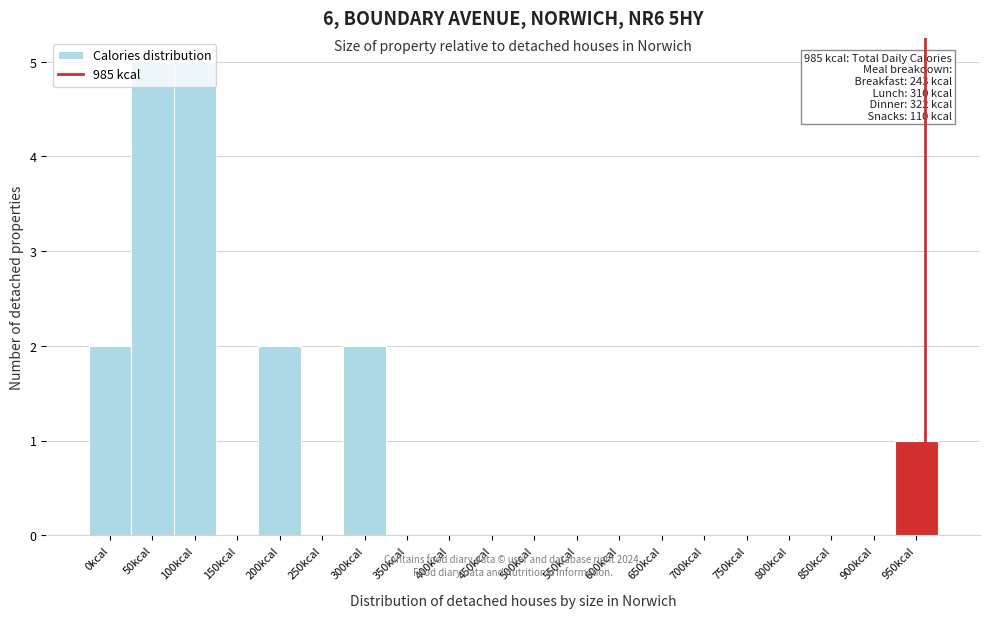

What is the maximum value shown in the chart?

5